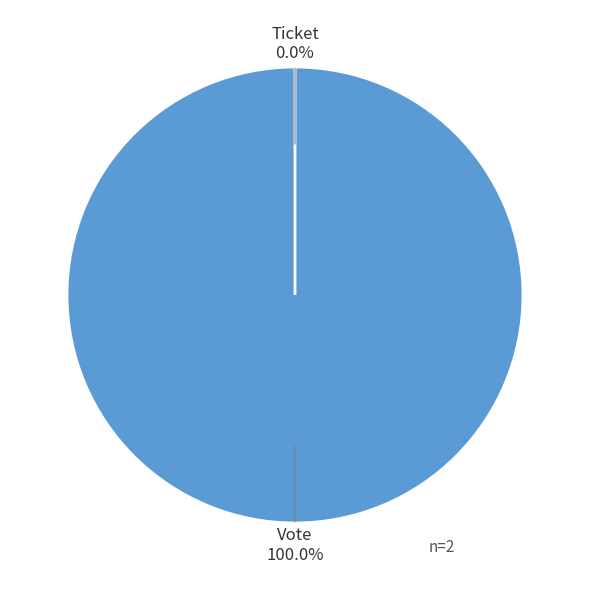

Is there any slice that represents more than half of the pie?

Yes